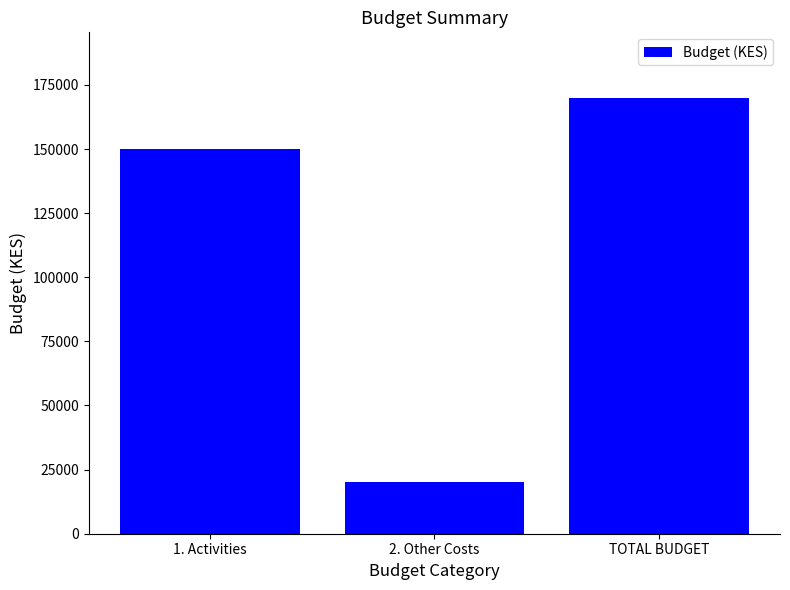

What is the minimum value shown in the chart?

20000